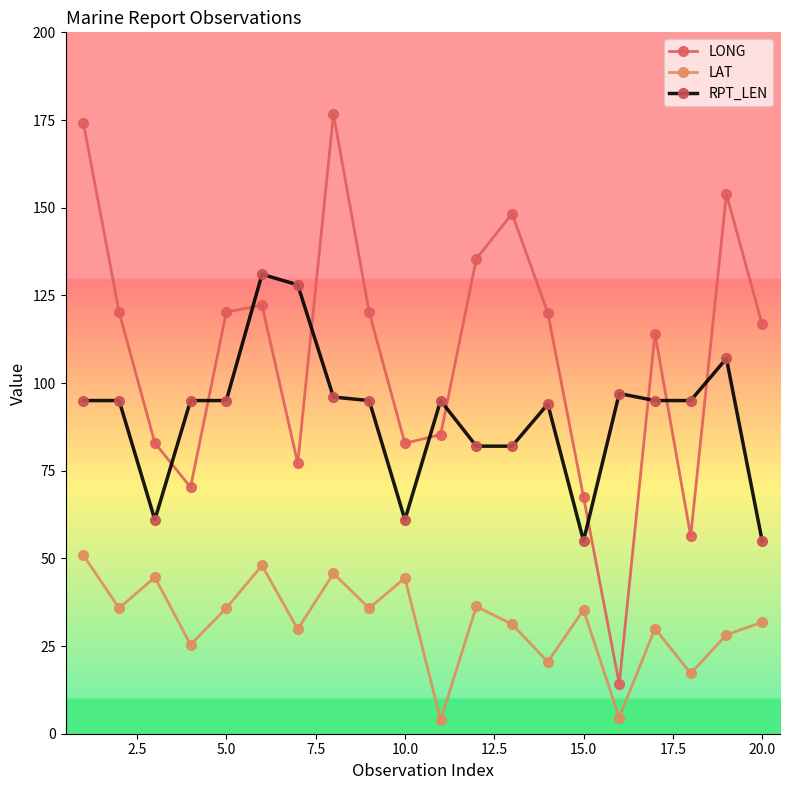

What is the minimum value for RPT_LEN?

55.0